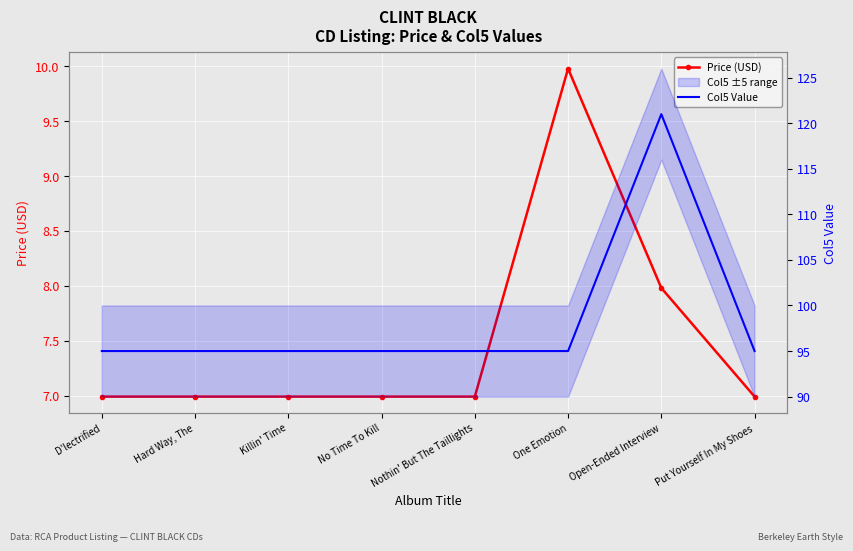

At which category does the chart reach its minimum across all series?

D'lectrified